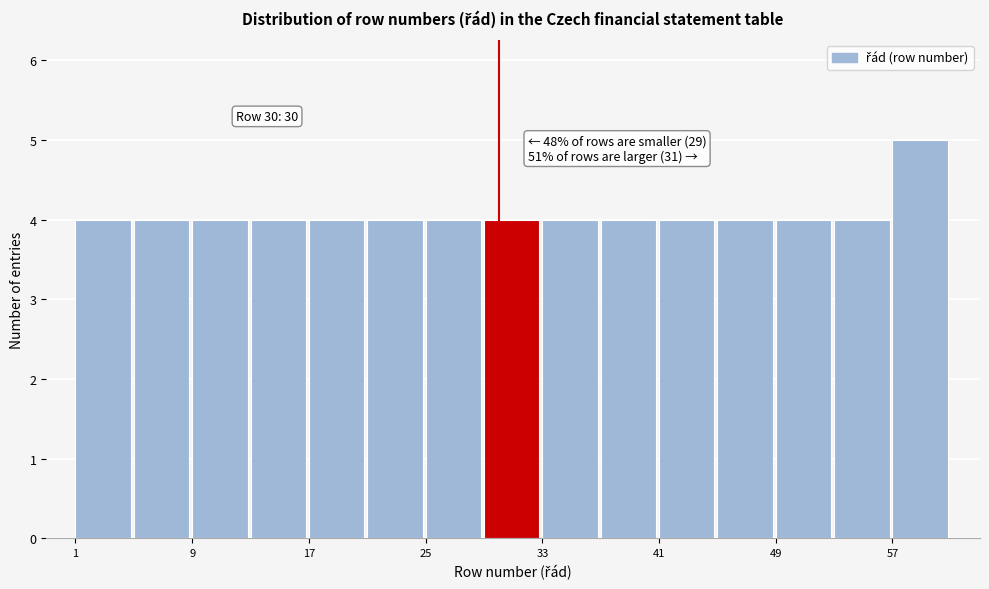

Over which range of the x-axis is the bar tallest?

57 to 61